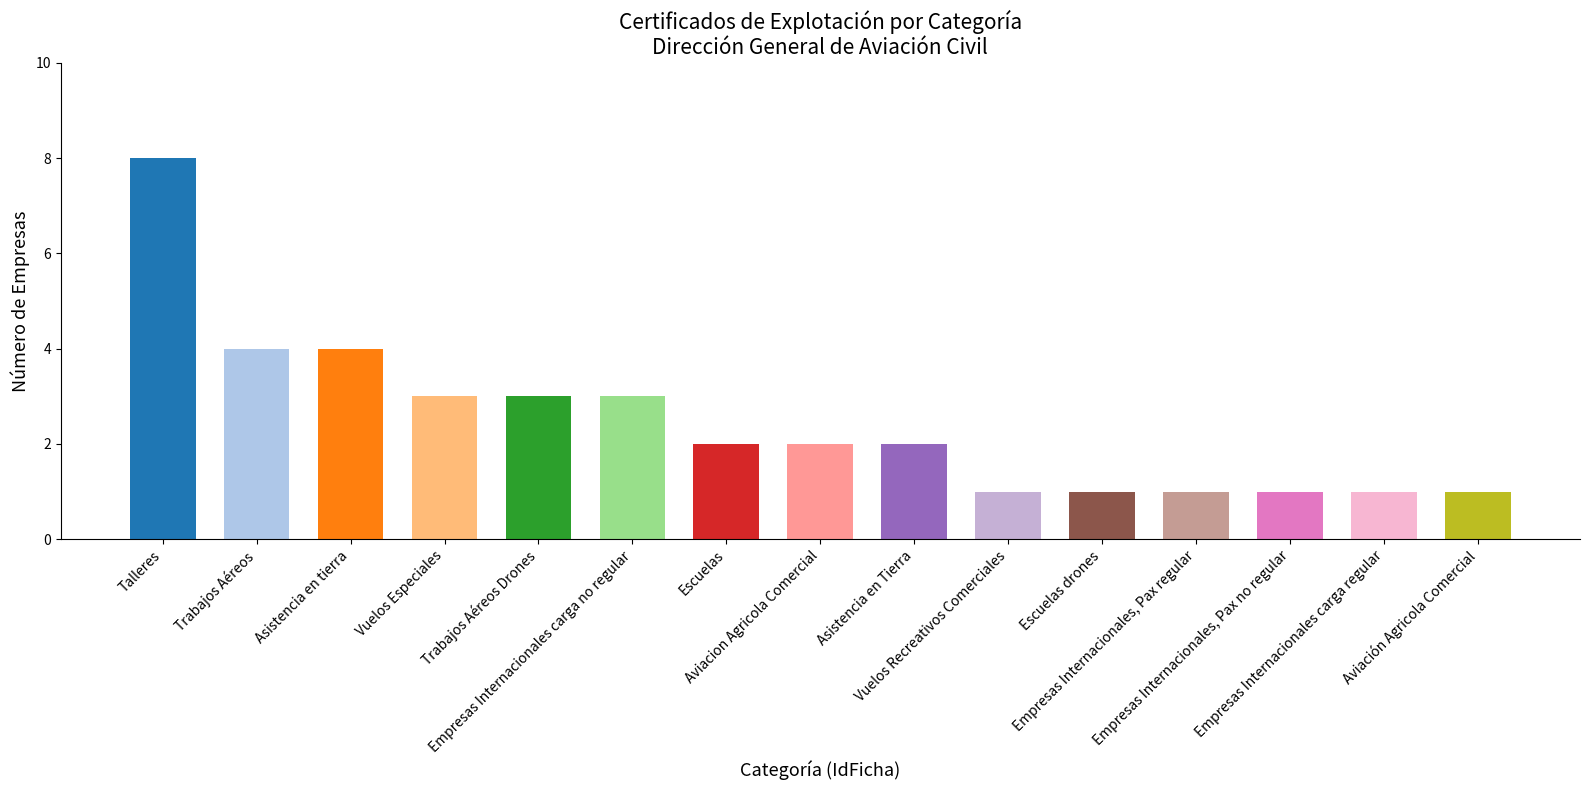

What is the greatest value displayed?

8